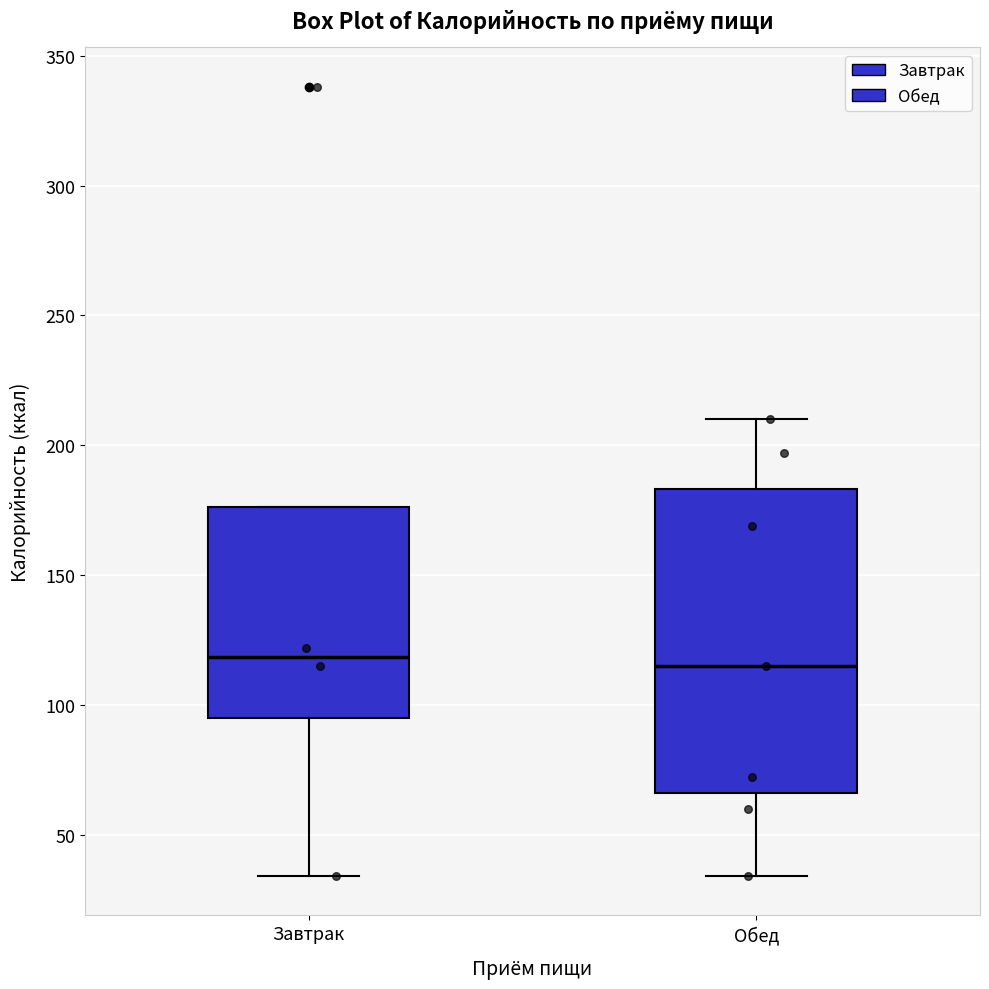

Reading left to right, read every box against the y-axis: the position of its median line, the range the box covers, and the ends of its whiskers. The values are not printed on the chart, so give them approximately, as read against the axis.

Завтрак: median 120, box 95 to 175, whiskers 35 to 175
Обед: median 115, box 65 to 185, whiskers 35 to 210